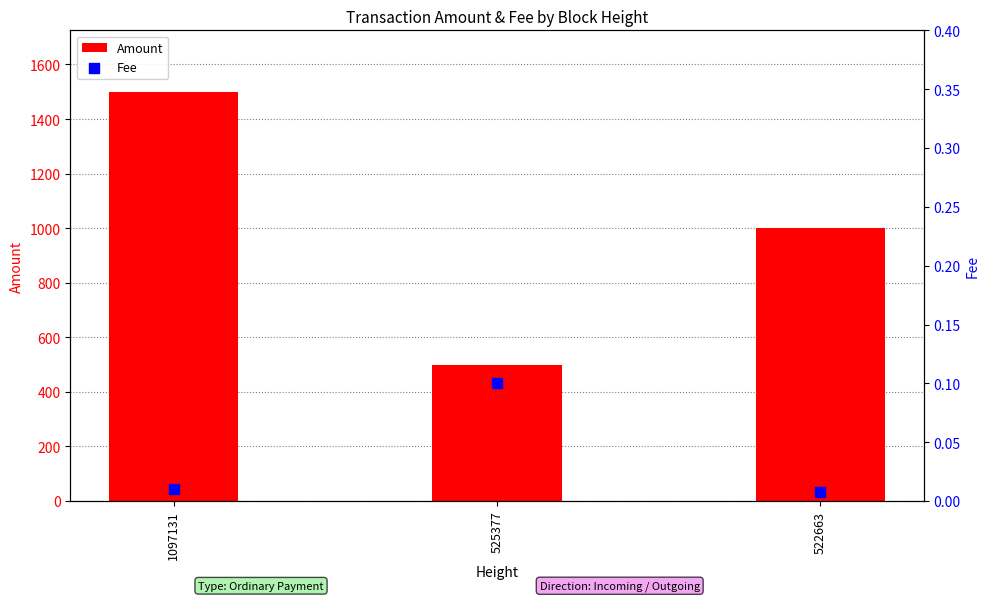

At how many categories does at least one series exceed 157?

3